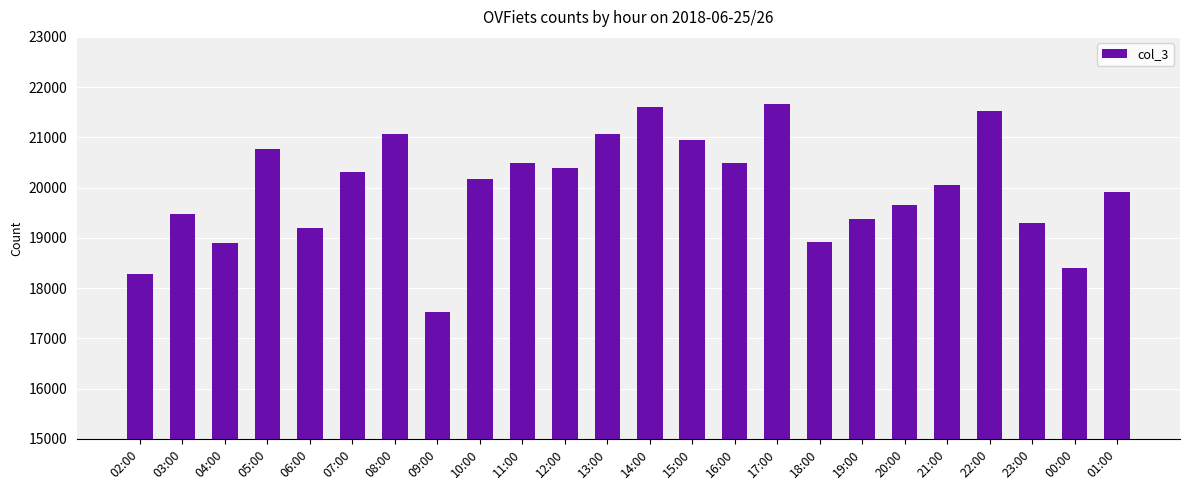

What is the ratio of the value at 06:00 to the value at 16:00?

0.9